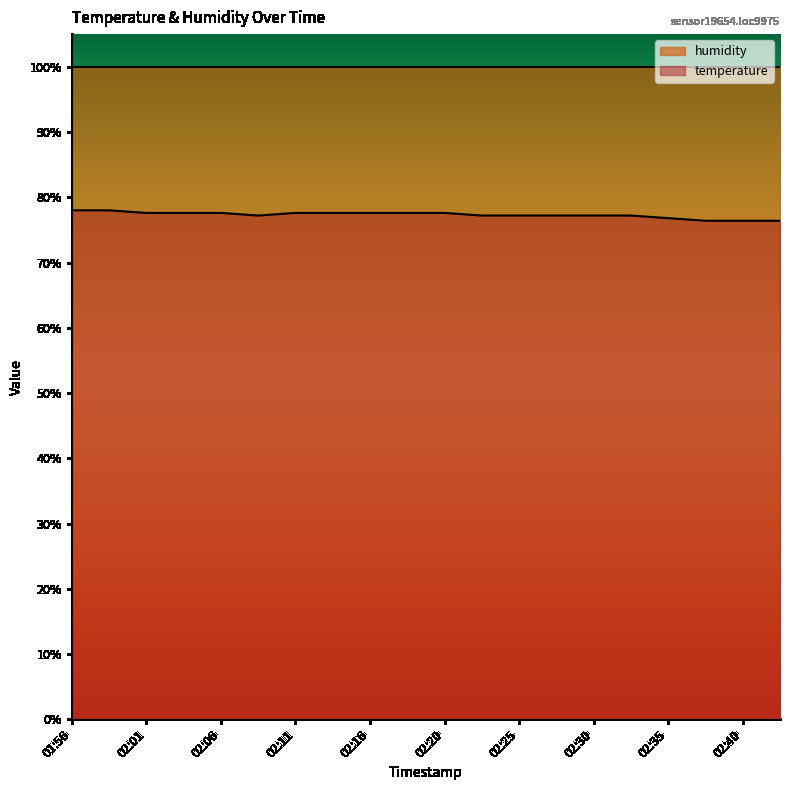

List the labels in order of value, largest first.

01:56, 01:58, 02:01, 02:03, 02:06, 02:11, 02:13, 02:16, 02:18, 02:20, 02:08, 02:23, 02:25, 02:28, 02:30, 02:33, 02:35, 02:37, 02:40, 02:42